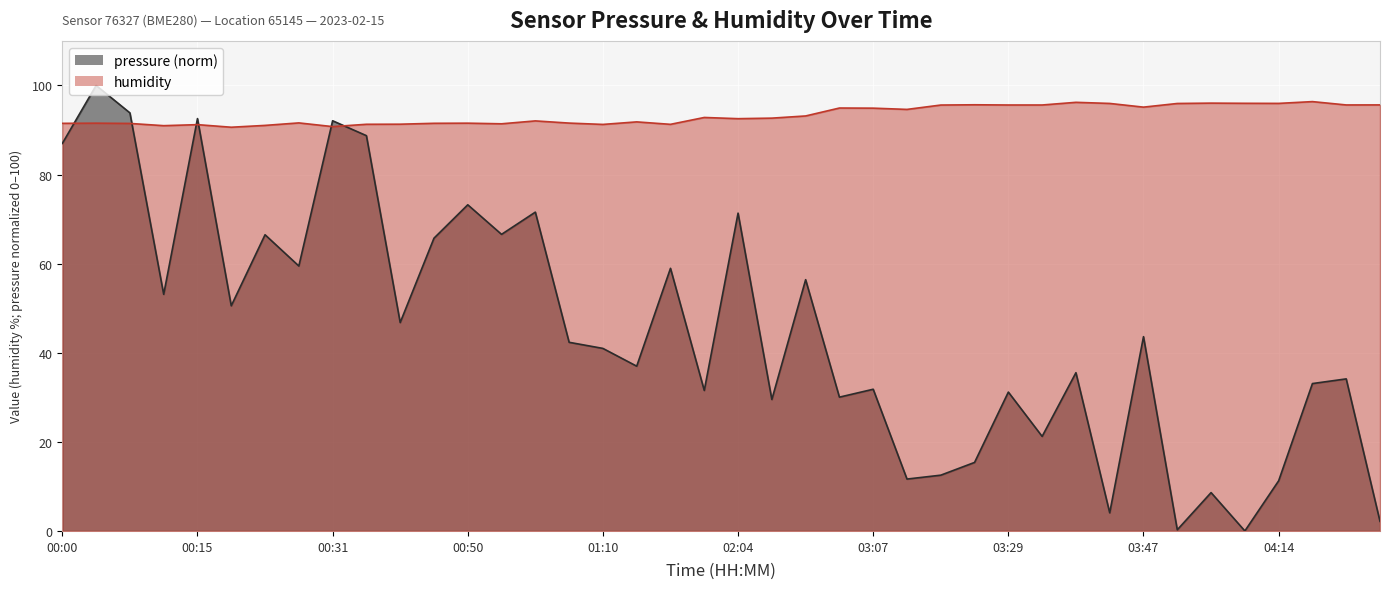

Reading left to right, extract all data points from this chart.

pressure (norm) line: 87.0	100.0	93.8	53.1	92.6	50.5	66.5	59.5	92.1	88.7	46.8	65.7	73.2	66.6	71.6	42.3	41.0	37.0	58.9	31.5	71.3	29.5	56.4	30.0	31.8	11.6	12.5	15.4	31.2	21.2	35.5	4.1	43.6	0.3	8.6	0.0	11.3	33.1	34.1	2.1
humidity line: 91.5	91.5	91.5	91.0	91.2	90.6	91.0	91.6	90.8	91.3	91.3	91.5	91.5	91.4	92.0	91.5	91.2	91.8	91.3	92.8	92.5	92.7	93.2	94.9	94.9	94.6	95.6	95.7	95.6	95.6	96.2	96.0	95.1	96.0	96.0	96.0	96.0	96.4	95.6	95.6